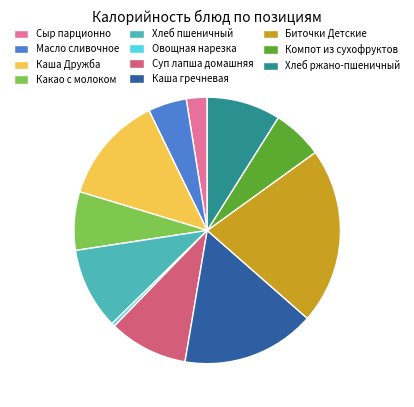

Do Каша гречневая and Каша Дружба together represent more than half of the pie?

No